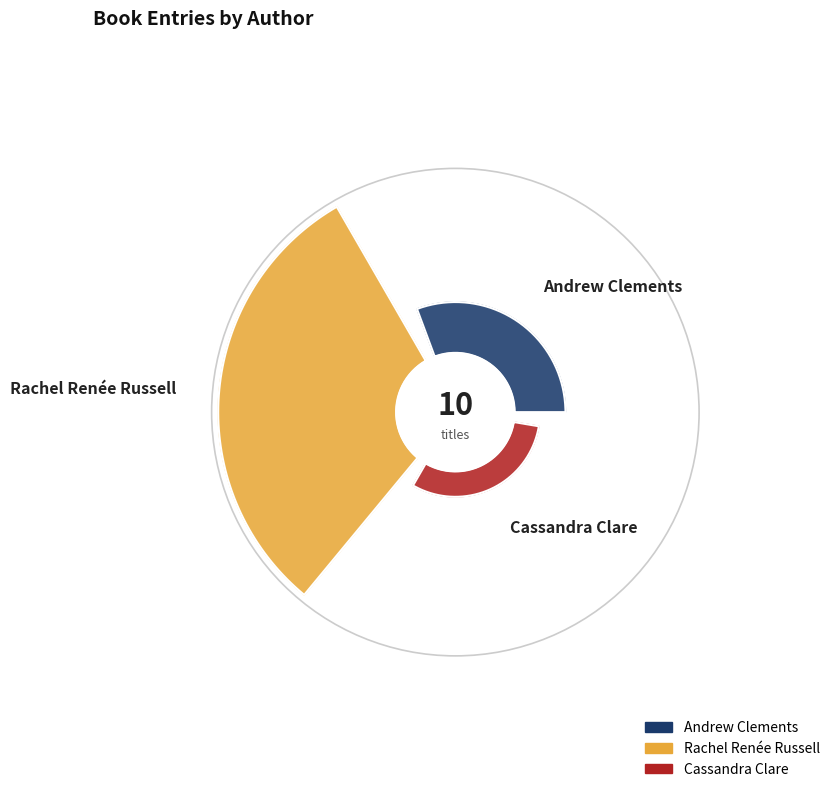

Is there a majority slice in this chart?

Yes